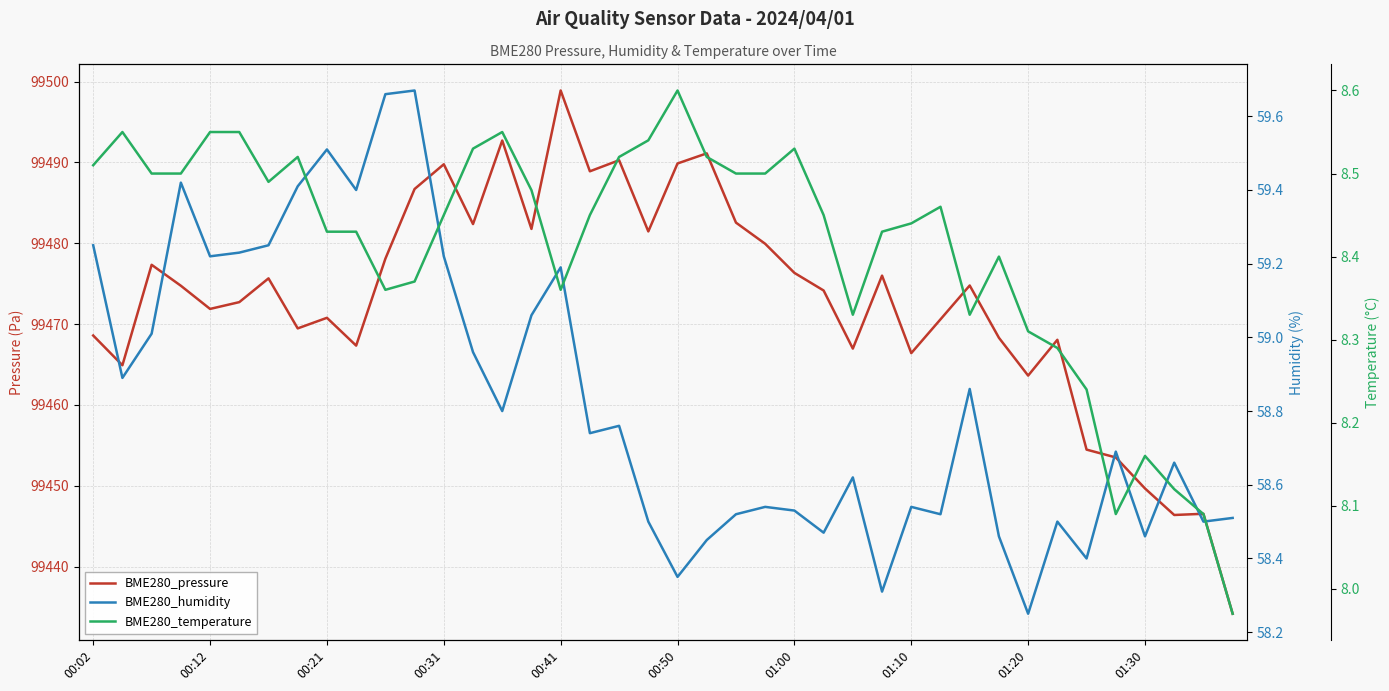

What is the value of the BME280_temperature point at the 33rd from the left?

8.3